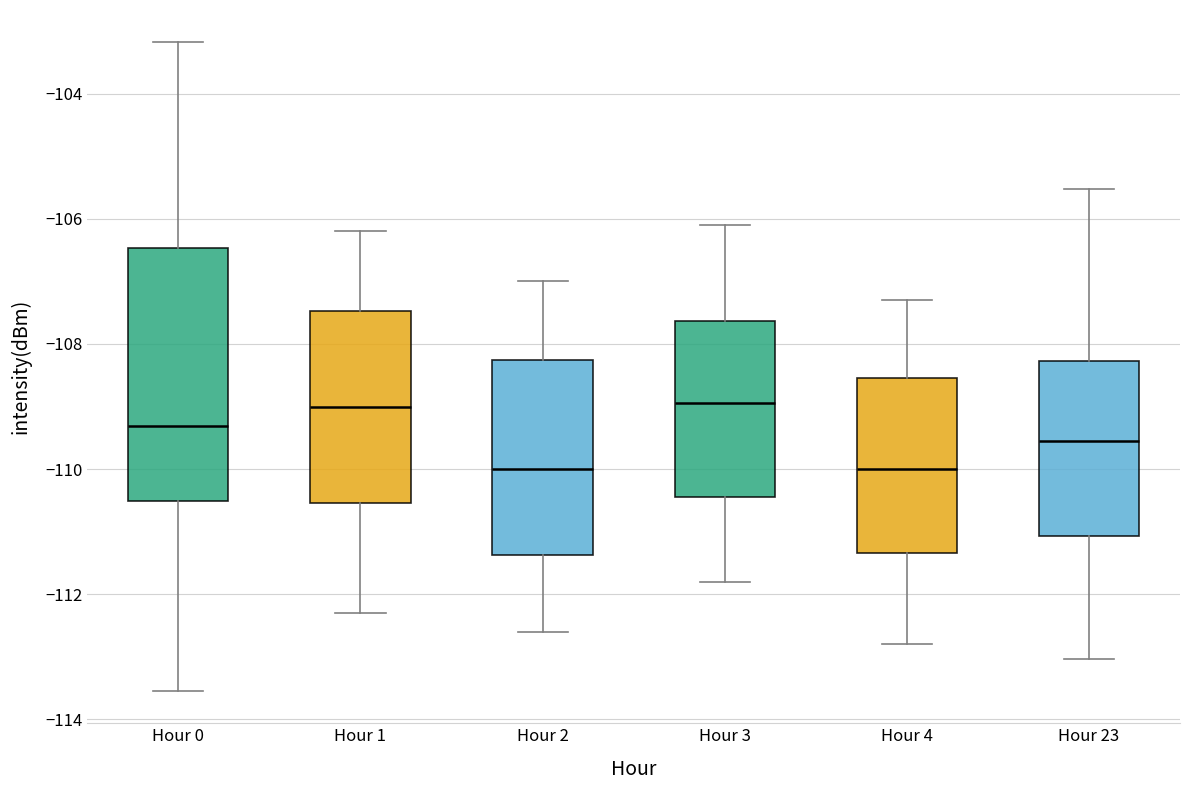

Reading left to right, transcribe this box plot: for each box, give where its median line is, the range the box spans, and where its two whiskers end, as read against the y-axis. The values are not printed on the chart, so give them approximately, as read against the axis.

Hour 0: median -109.4, box -110.6 to -106.4, whiskers -113.6 to -103.2
Hour 1: median -109.0, box -110.6 to -107.4, whiskers -112.2 to -106.2
Hour 2: median -110.0, box -111.4 to -108.2, whiskers -112.6 to -107.0
Hour 3: median -109.0, box -110.4 to -107.6, whiskers -111.8 to -106.0
Hour 4: median -110.0, box -111.4 to -108.6, whiskers -112.8 to -107.2
Hour 23: median -109.6, box -111.0 to -108.2, whiskers -113.0 to -105.6